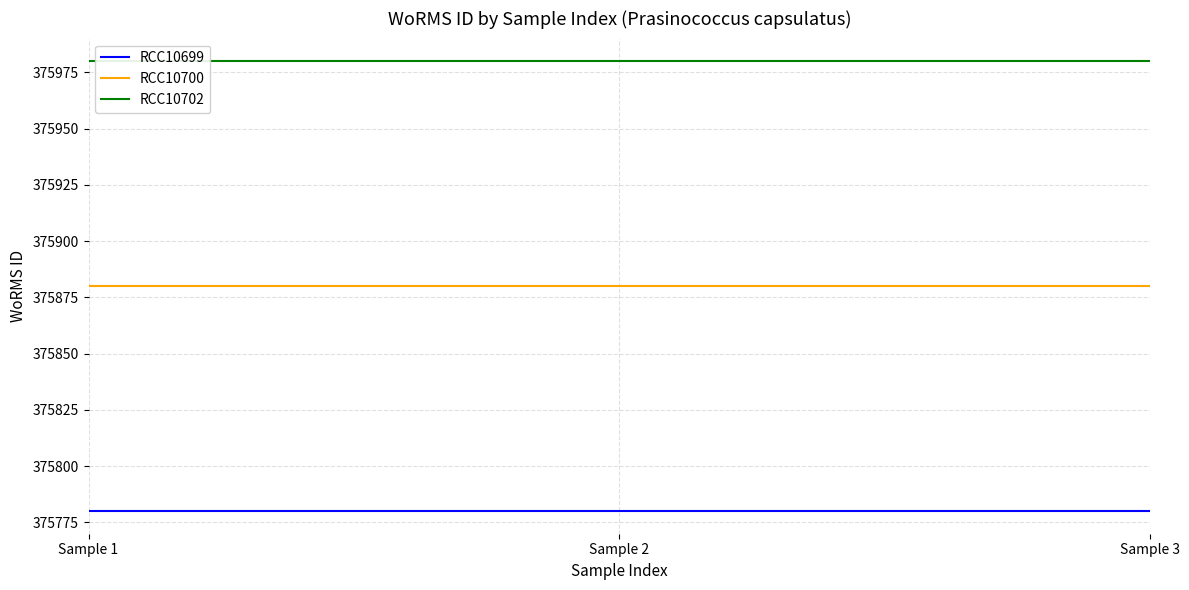

Reading left to right, extract all data points from this chart.

RCC10699: 375780	375780	375780
RCC10700: 375880	375880	375880
RCC10702: 375980	375980	375980